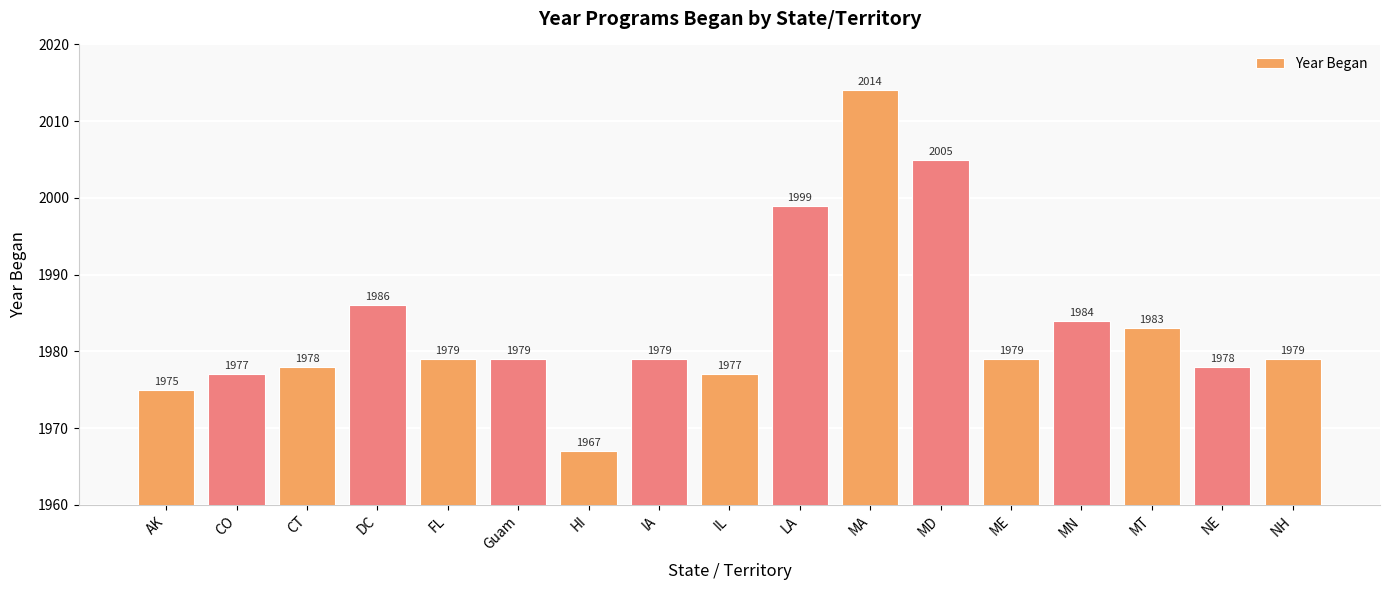

True or false: the data shows 2014 at MA.

True